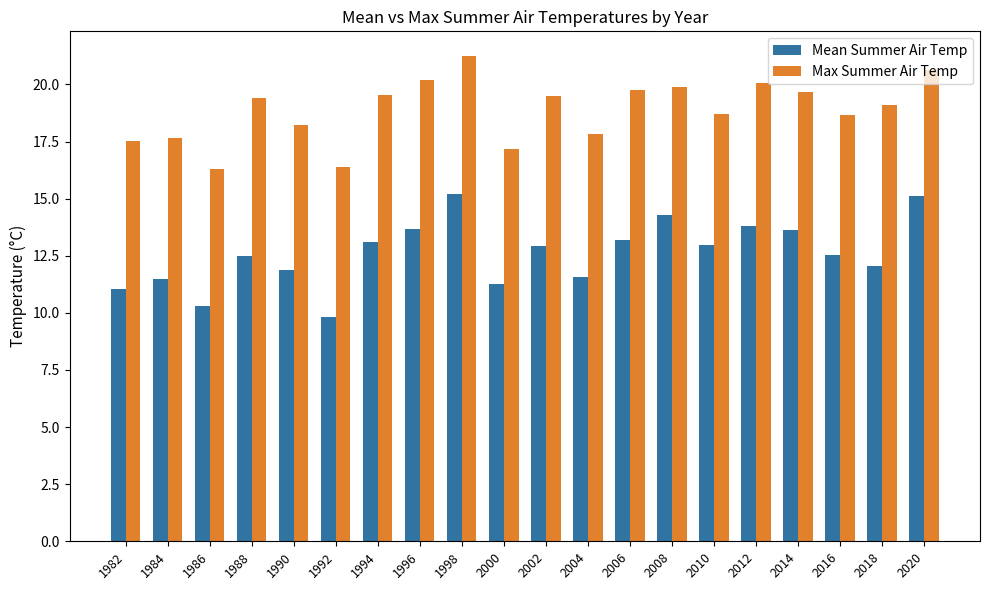

Which series has the largest total across all categories?

Max Summer Air Temp